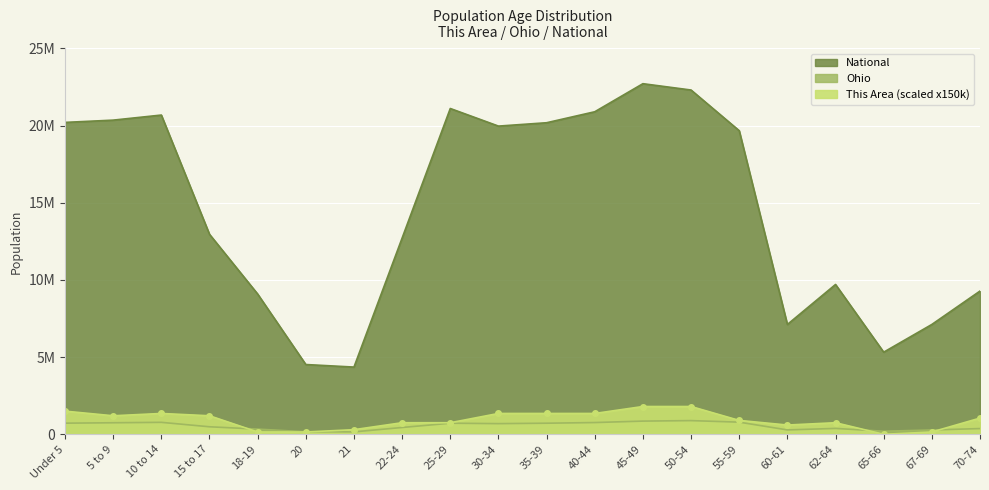

Is the value of This Area at 35-39 greater than the value of National at 65-66?

No